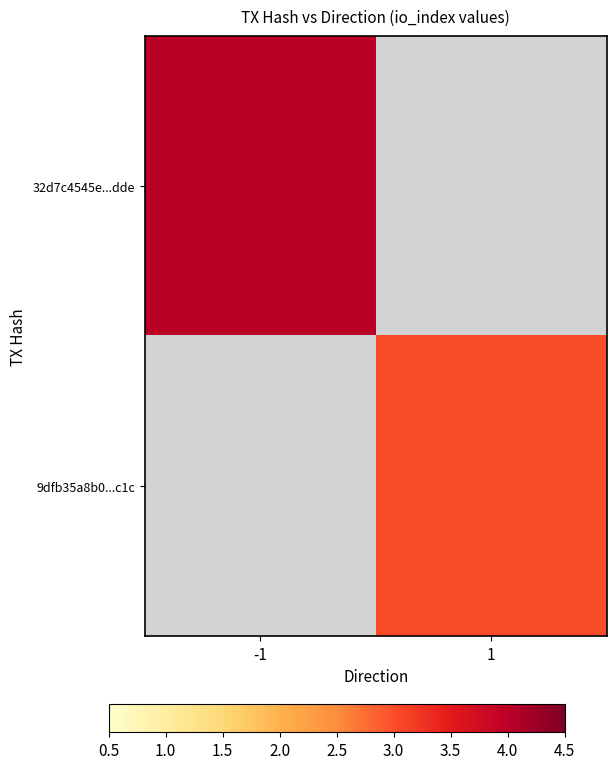

What is the approximate value of 32d7c4545e...dde at -1?

4.0